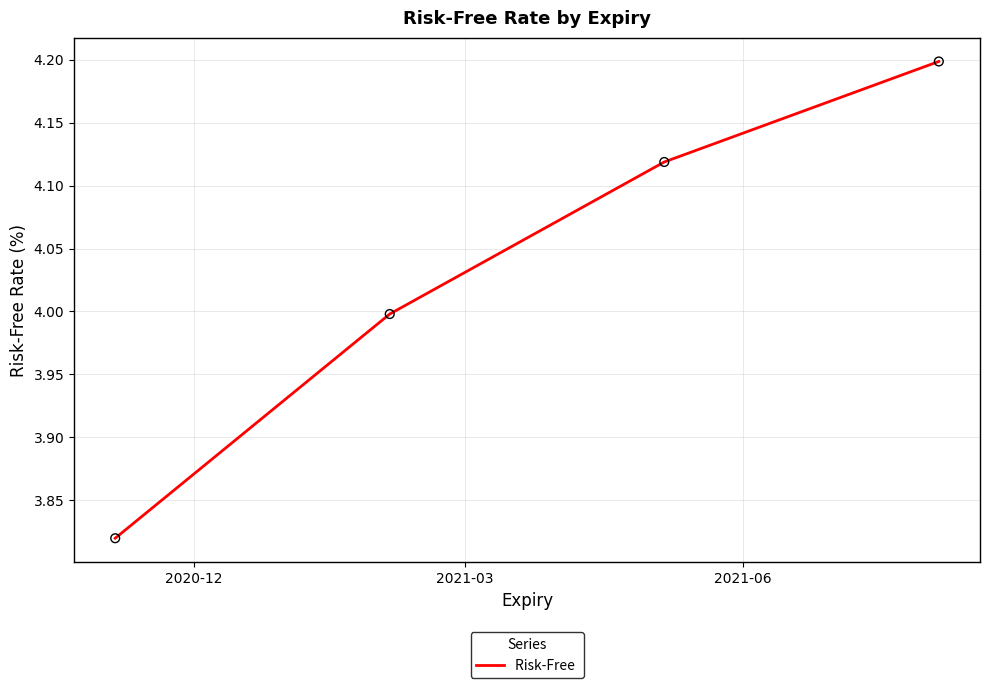

What is the maximum value shown in the chart?

4.2